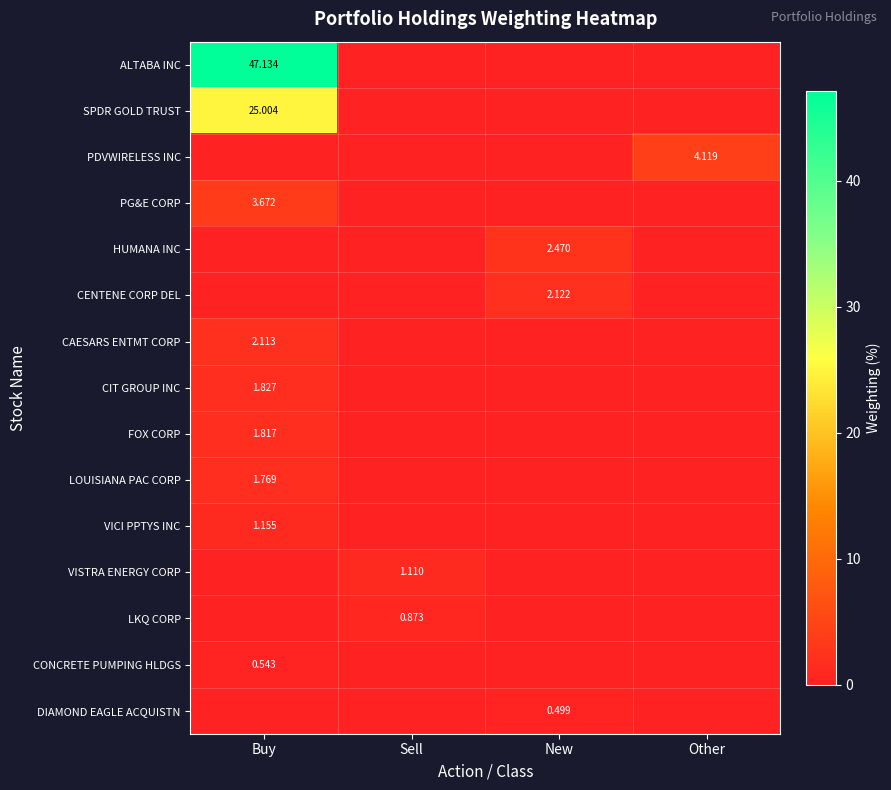

Rank the series at Other from highest to lowest value.

PDVWIRELESS INC, ALTABA INC, SPDR GOLD TRUST, PG&E CORP, HUMANA INC, CENTENE CORP DEL, CAESARS ENTMT CORP, CIT GROUP INC, FOX CORP, LOUISIANA PAC CORP, VICI PPTYS INC, VISTRA ENERGY CORP, LKQ CORP, CONCRETE PUMPING HLDGS, DIAMOND EAGLE ACQUISTN